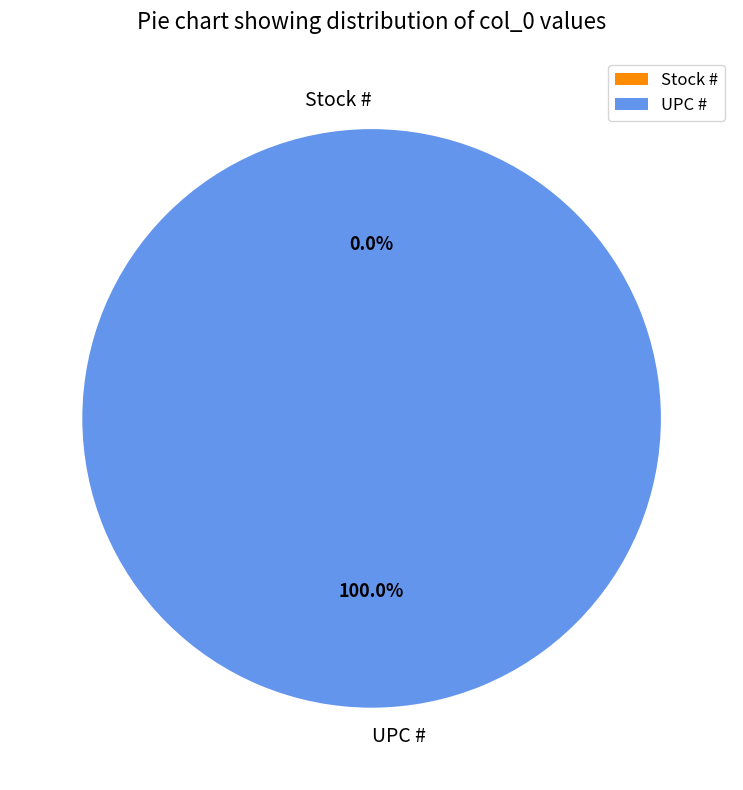

Is there any slice that represents more than half of the pie?

Yes